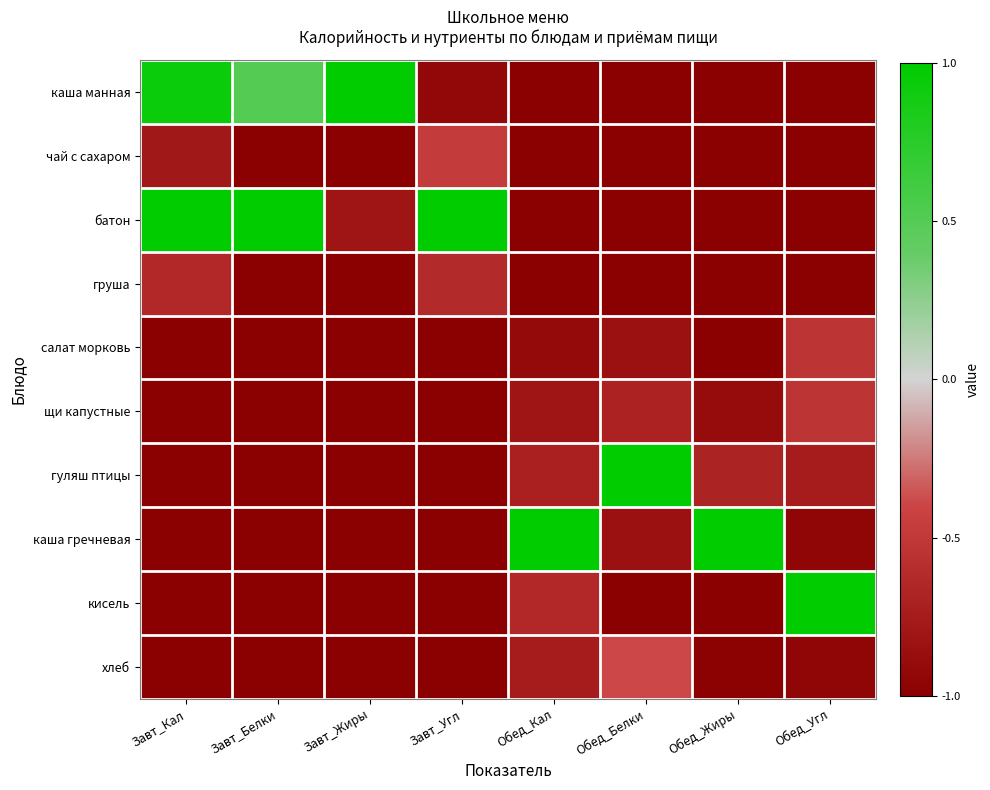

What is the minimum value shown in the chart?

-1.0